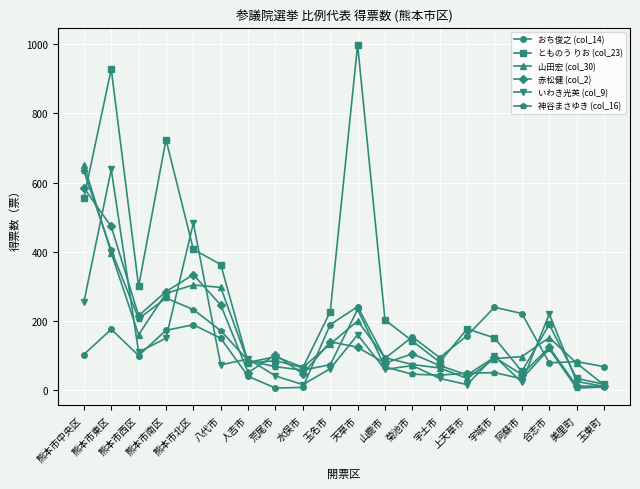

What is the smallest value displayed?

6.0